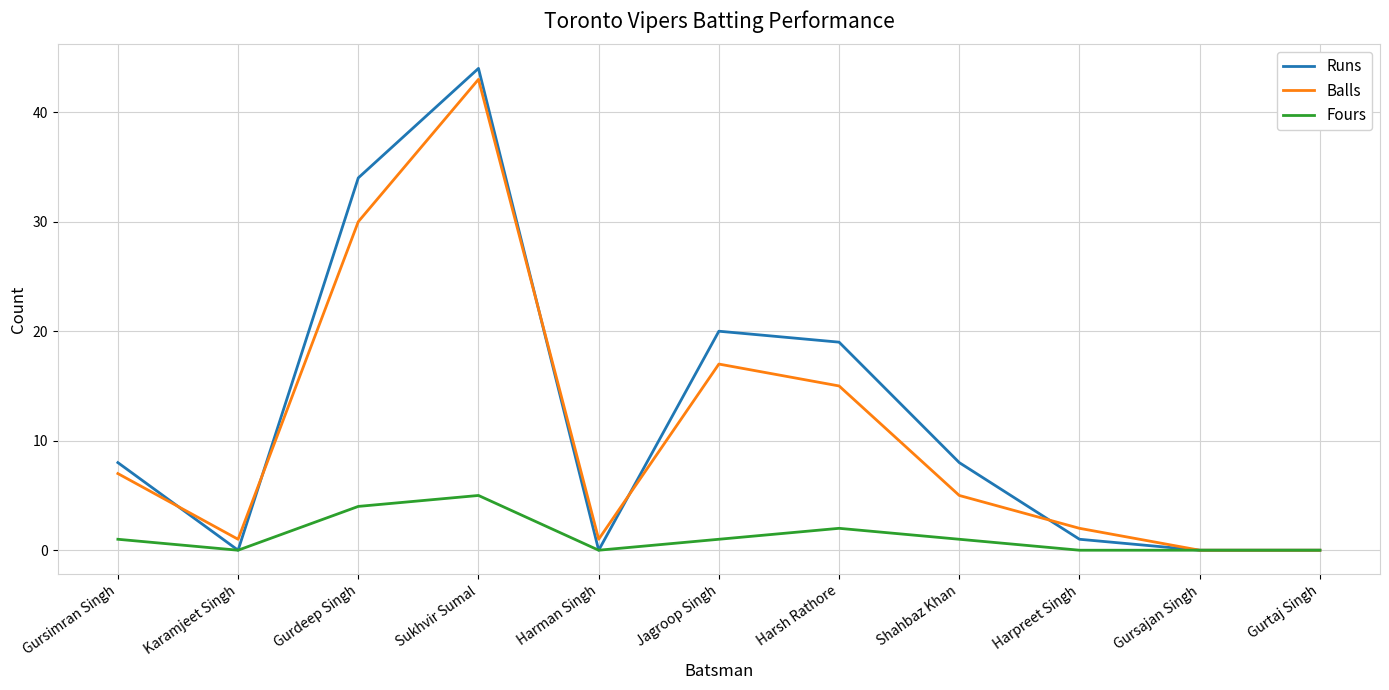

What is the difference between the highest and lowest values at Shahbaz Khan?

7